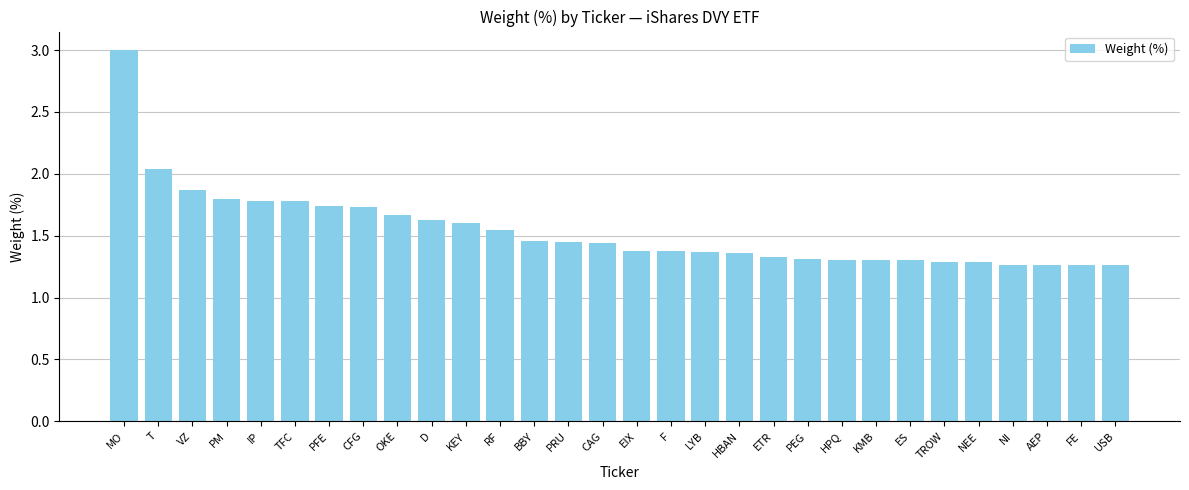

What is the maximum value shown in the chart?

3.0